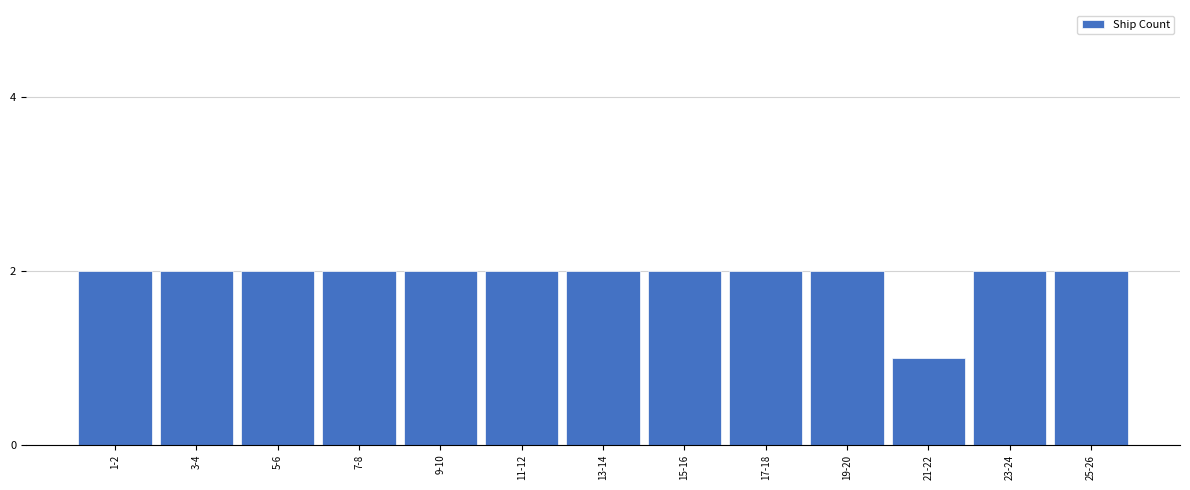

Reading left to right, what are all the values shown in this chart?

2	2	2	2	2	2	2	2	2	2	1	2	2